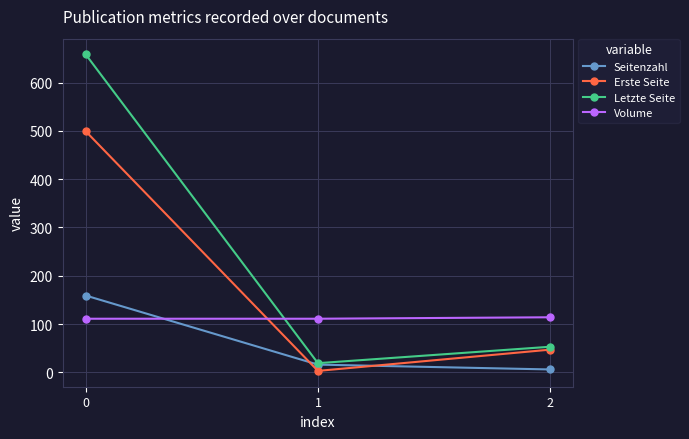

Which series has the largest range (max minus min)?

Letzte Seite